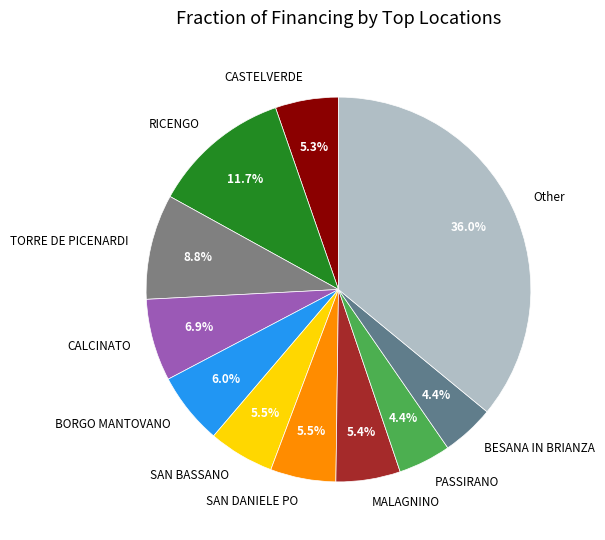

Combined, do CASTELVERDE and RICENGO account for over 50%?

No